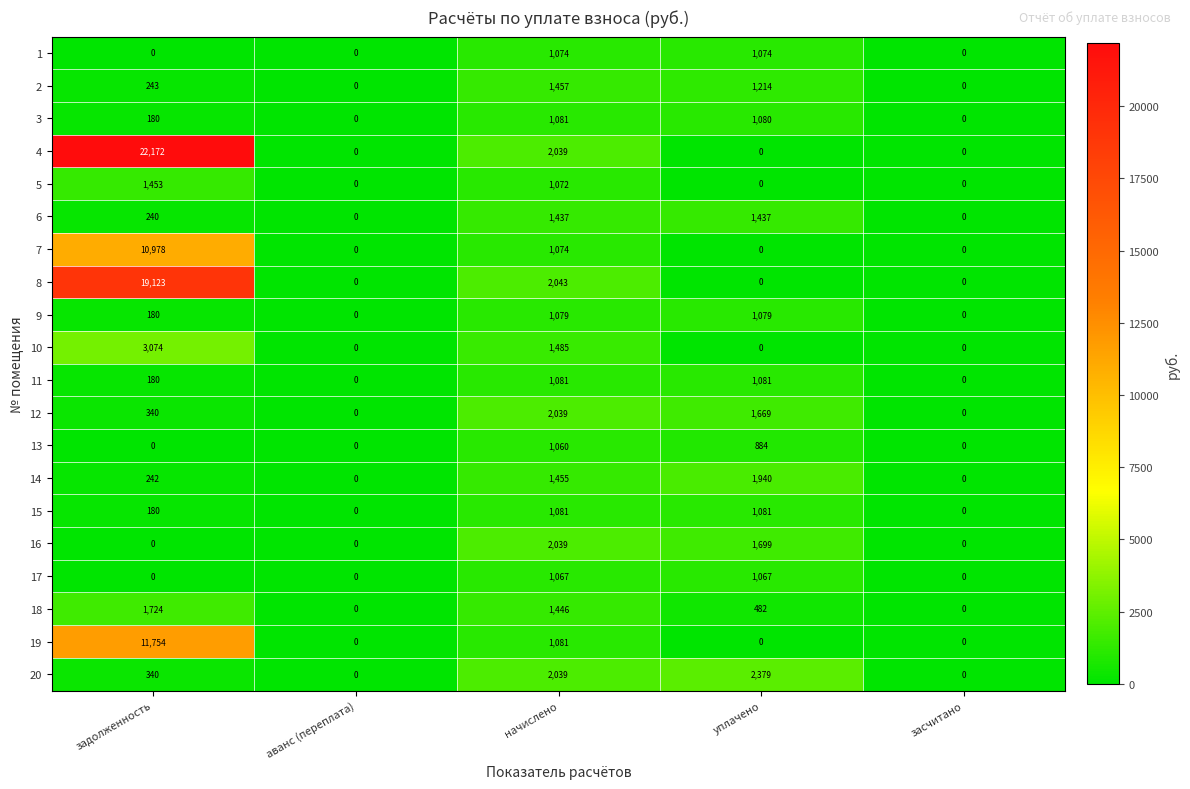

How many series are shown in this chart?

20